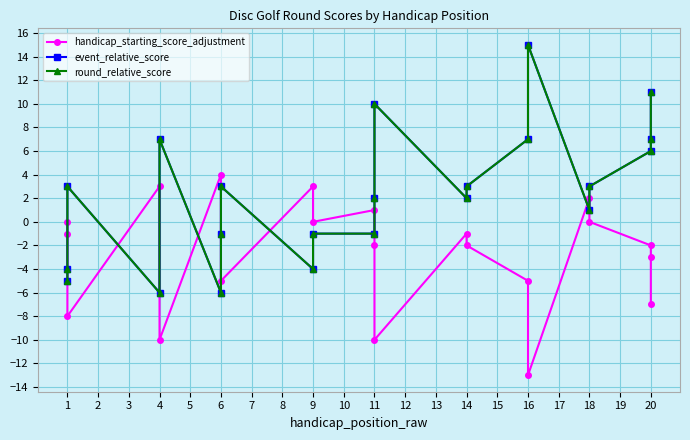

Is it true that handicap_starting_score_adjustment equals -2 at 11?

True